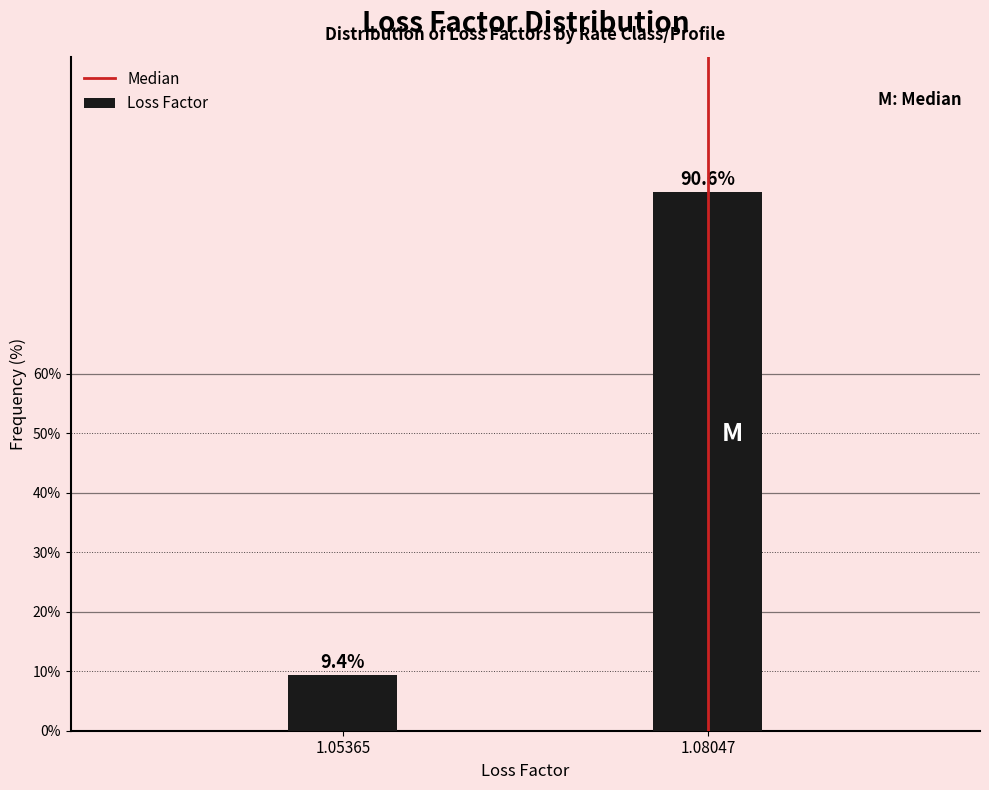

Reading right to left, extract all data points from this chart.

90.6	9.4